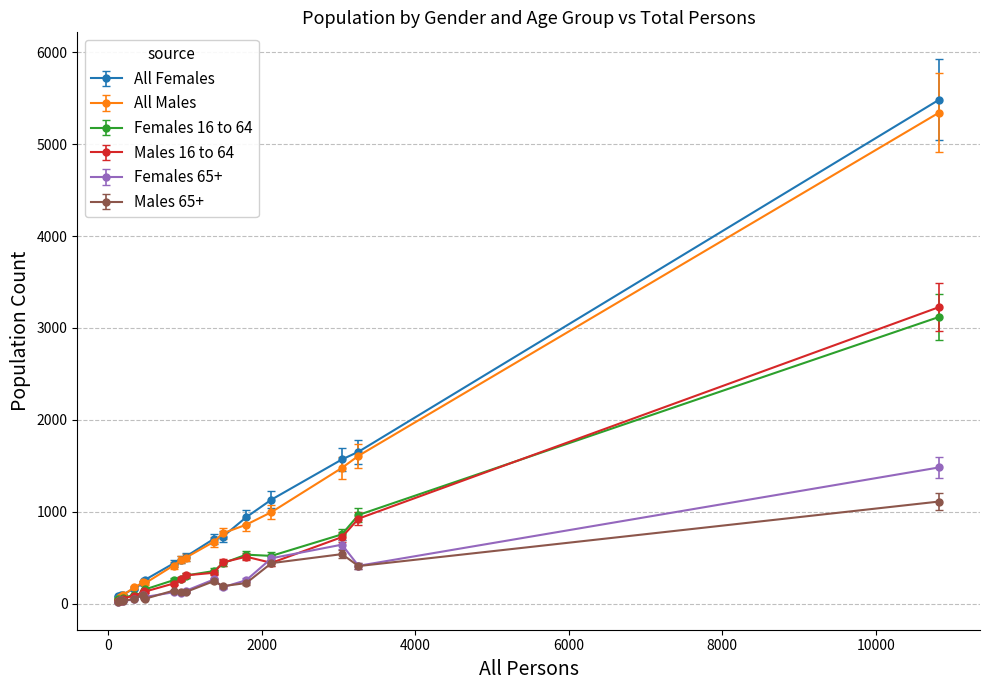

How many lines are shown in the chart?

6